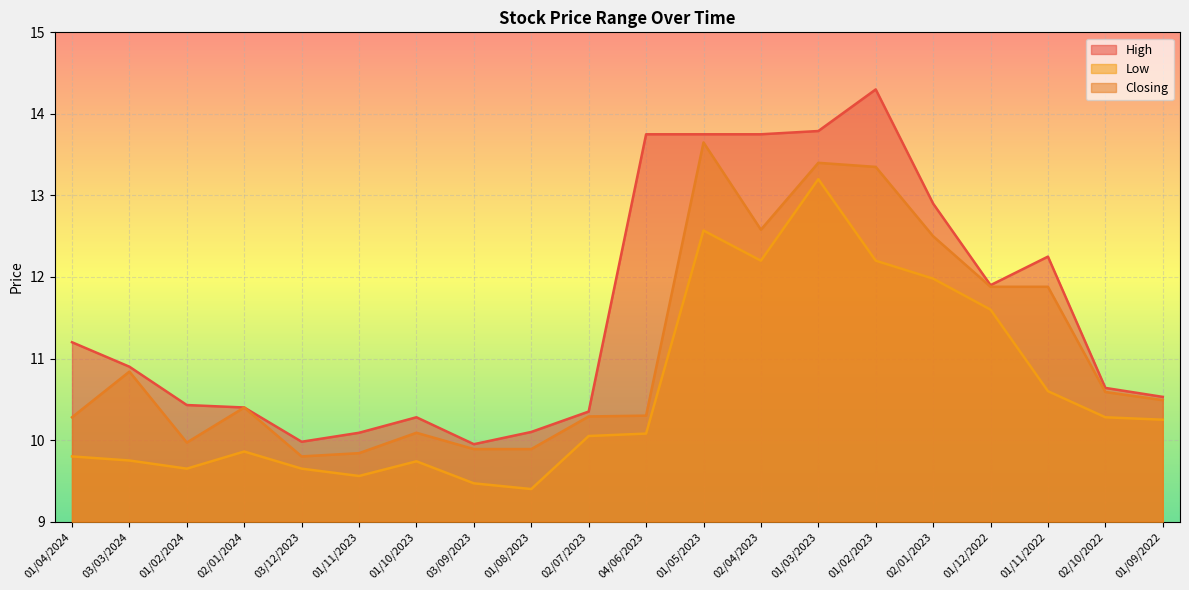

Reading left to right, transcribe all the data shown in this chart.

High: 11.2	10.9	10.4	10.4	10.0	10.1	10.3	9.9	10.1	10.3	13.8	13.8	13.8	13.8	14.3	12.9	11.9	12.2	10.6	10.5
Low: 9.8	9.8	9.7	9.9	9.7	9.6	9.7	9.5	9.4	10.1	10.1	12.6	12.2	13.2	12.2	12.0	11.6	10.6	10.3	10.2
Closing: 10.3	10.8	10.0	10.4	9.8	9.8	10.1	9.9	9.9	10.3	10.3	13.7	12.6	13.4	13.3	12.5	11.9	11.9	10.6	10.5